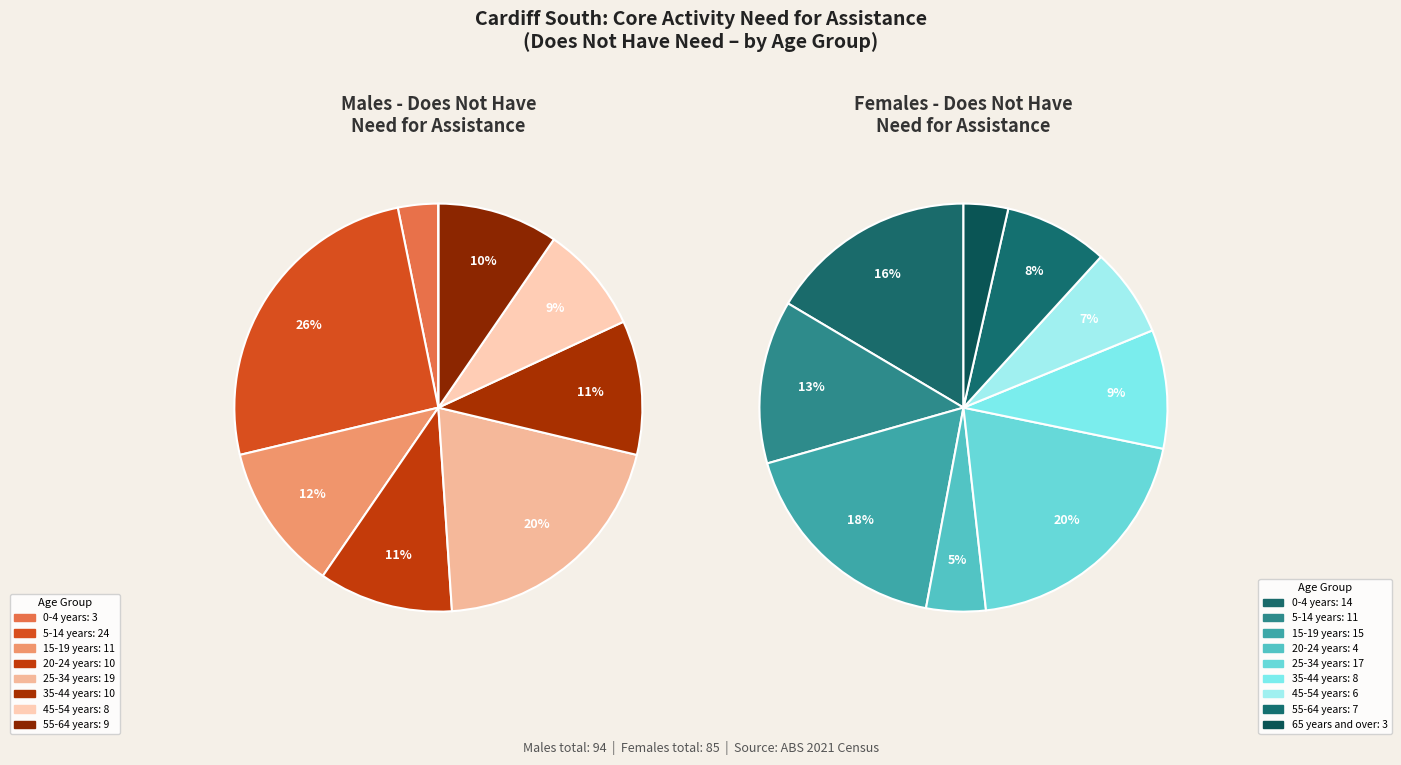

What percentage do 0-4 years and 20-24 years together represent?

13.8%